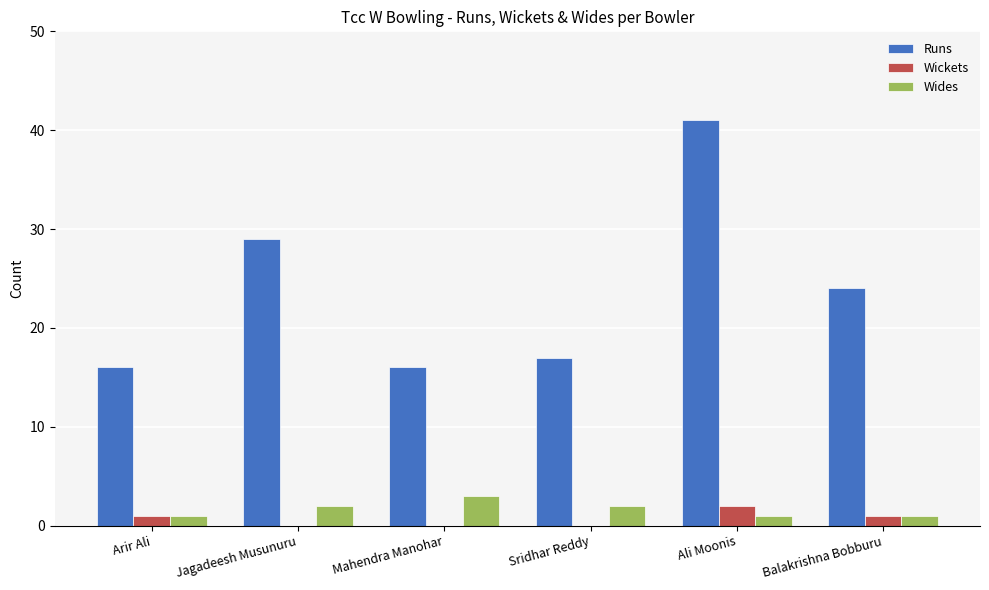

The Wides series shows 1 at Ali Moonis. True or false?

True